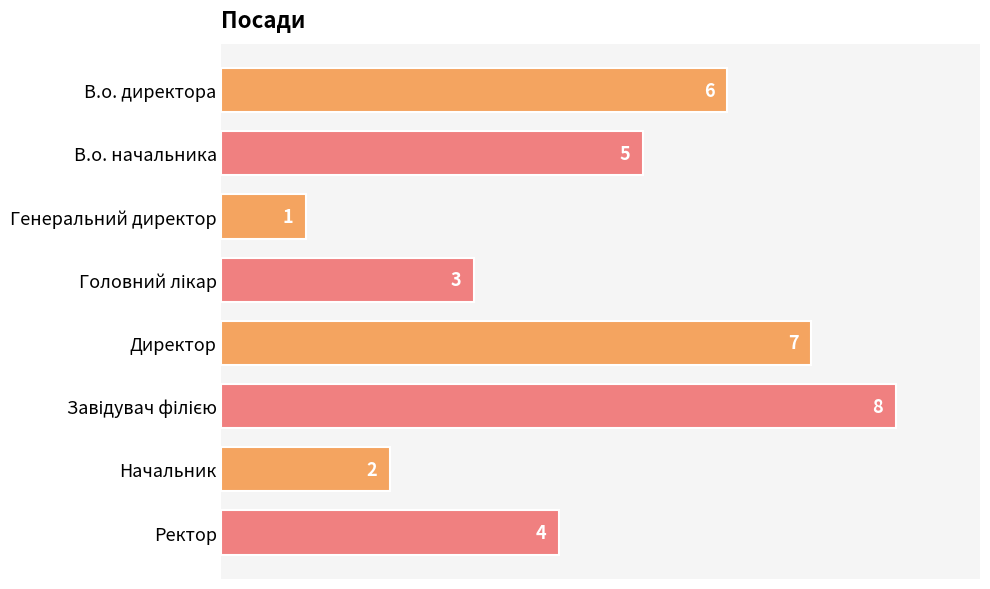

What is the sum of all values?

36